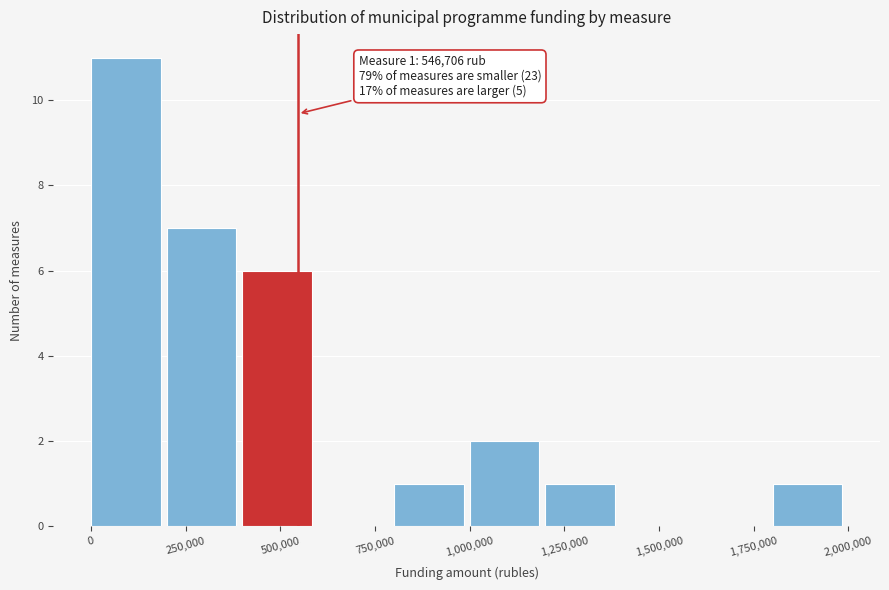

Around what value on the x-axis is the tallest bar? Give the approximate position of its centre, as read against the axis.

100000